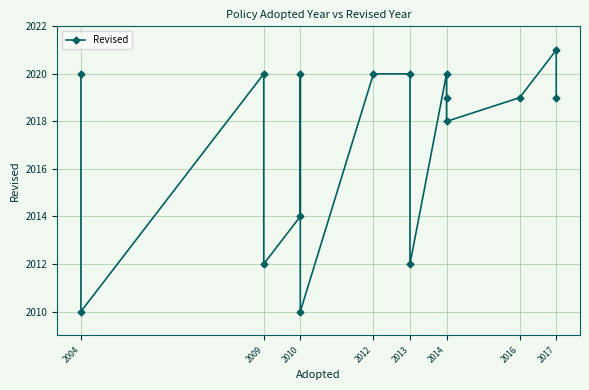

Reading left to right, transcribe all the data shown in this chart.

2020	2010	2020	2012	2014	2020	2010	2020	2020	2012	2020	2019	2018	2019	2021	2019